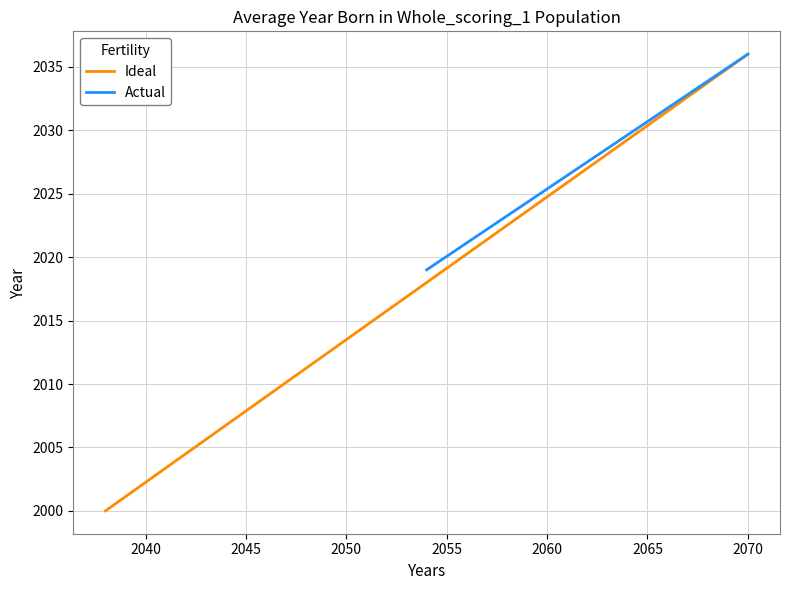

What is the maximum value for Ideal?

2036.0